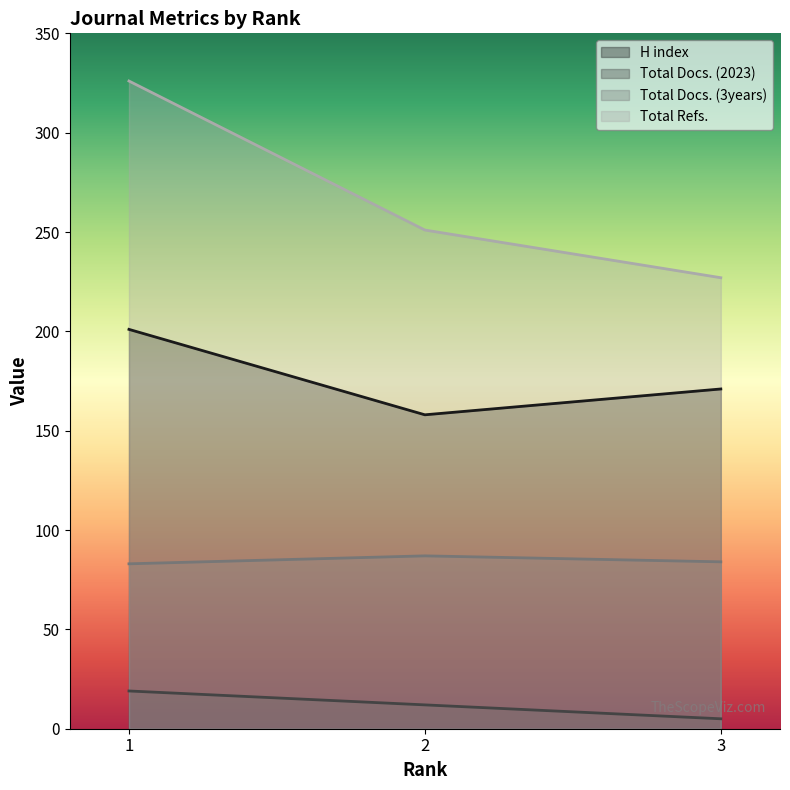

What is the total value across all series at 3?

487